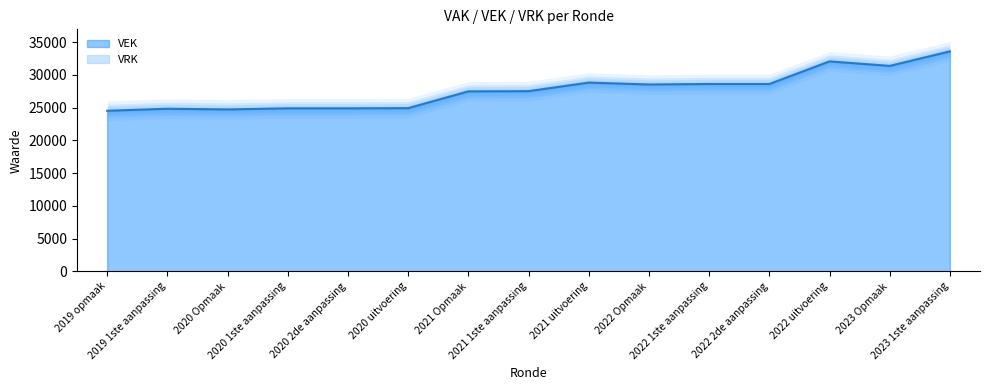

Reading left to right, extract all data points from this chart.

24522	24833	24729	24898	24898	24924	27487	27522	28831	28541	28616	28616	32069	31382	33603